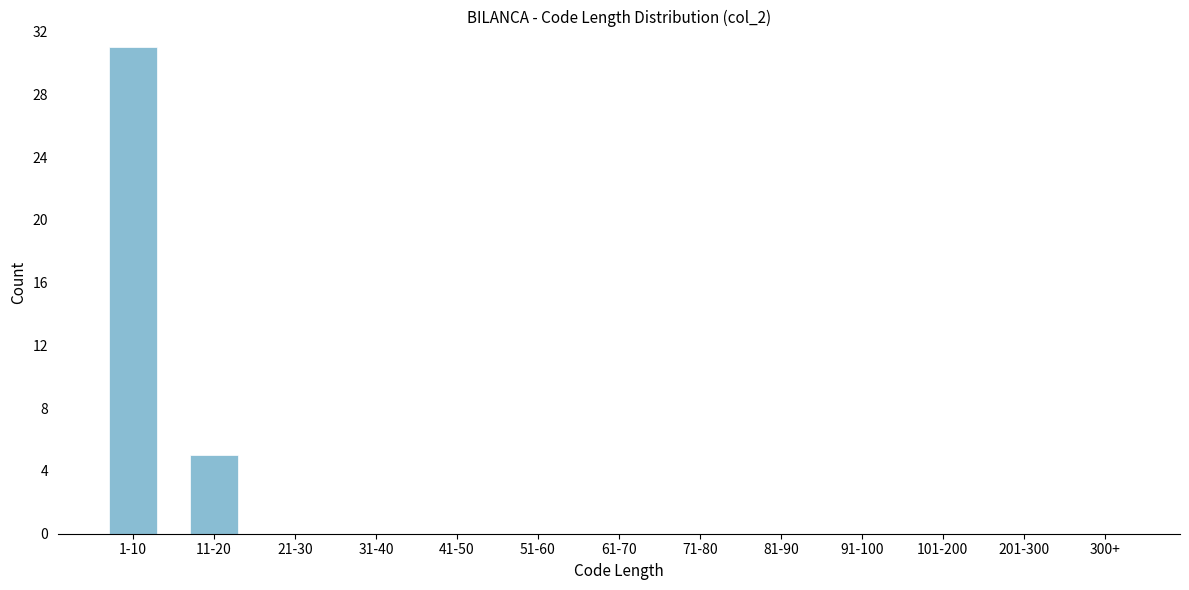

Reading left to right, list all the values displayed in this chart.

1-10=31	11-20=5	21-30=0	31-40=0	41-50=0	51-60=0	61-70=0	71-80=0	81-90=0	91-100=0	101-200=0	201-300=0	300+=0